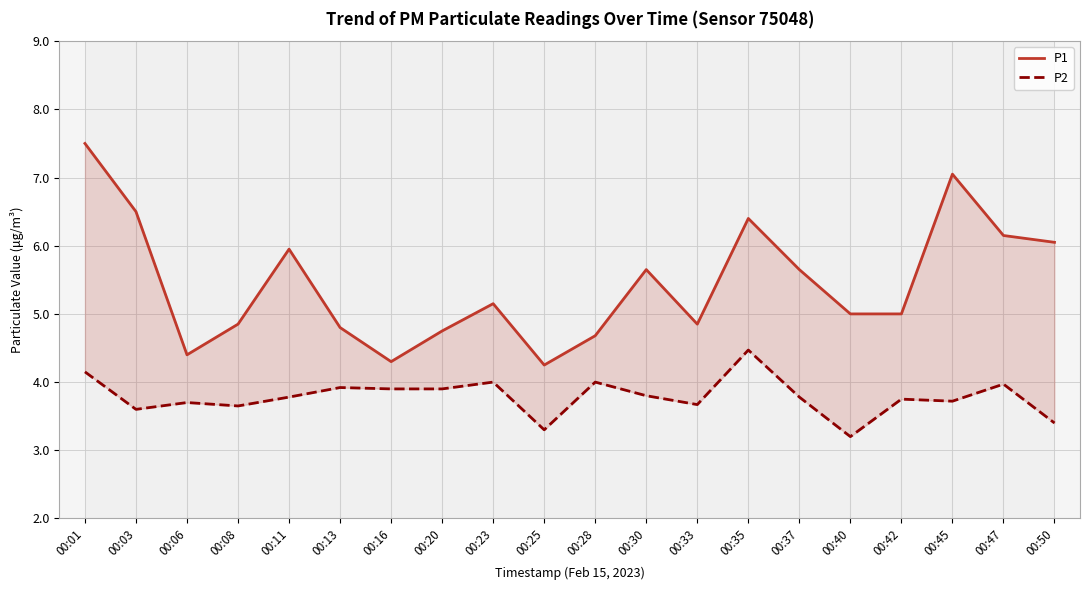

Reading left to right, list all the values displayed in this chart.

P1: 7.5	6.5	4.4	4.8	6.0	4.8	4.3	4.8	5.2	4.2	4.7	5.7	4.8	6.4	5.7	5.0	5.0	7.0	6.2	6.0
P2: 4.2	3.6	3.7	3.6	3.8	3.9	3.9	3.9	4.0	3.3	4.0	3.8	3.7	4.5	3.8	3.2	3.8	3.7	4.0	3.4